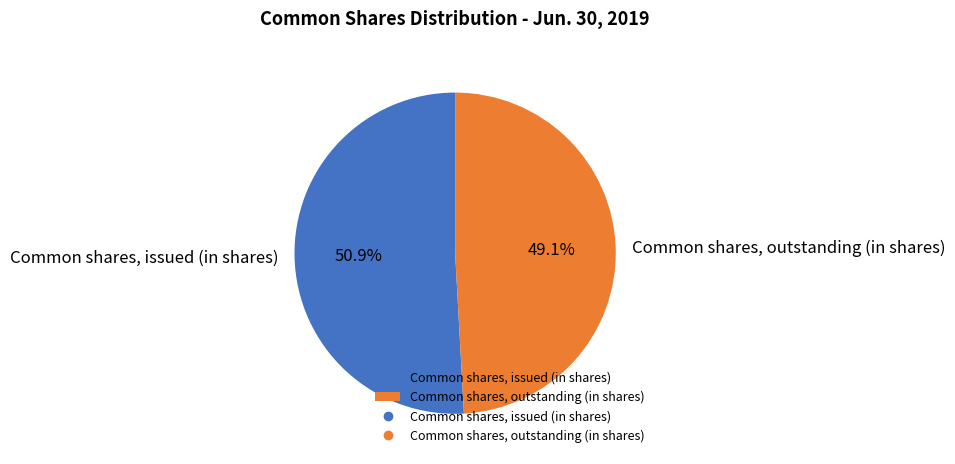

The Common shares, outstanding (in shares) slice represents 58% of the pie. True or false?

False